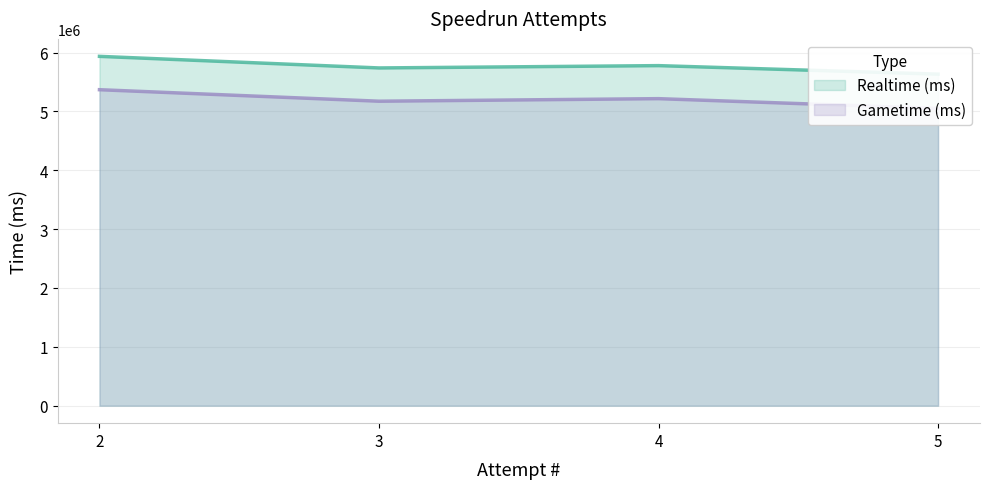

Count the Realtime (ms) values in the range 5738815 to 5935790.

3